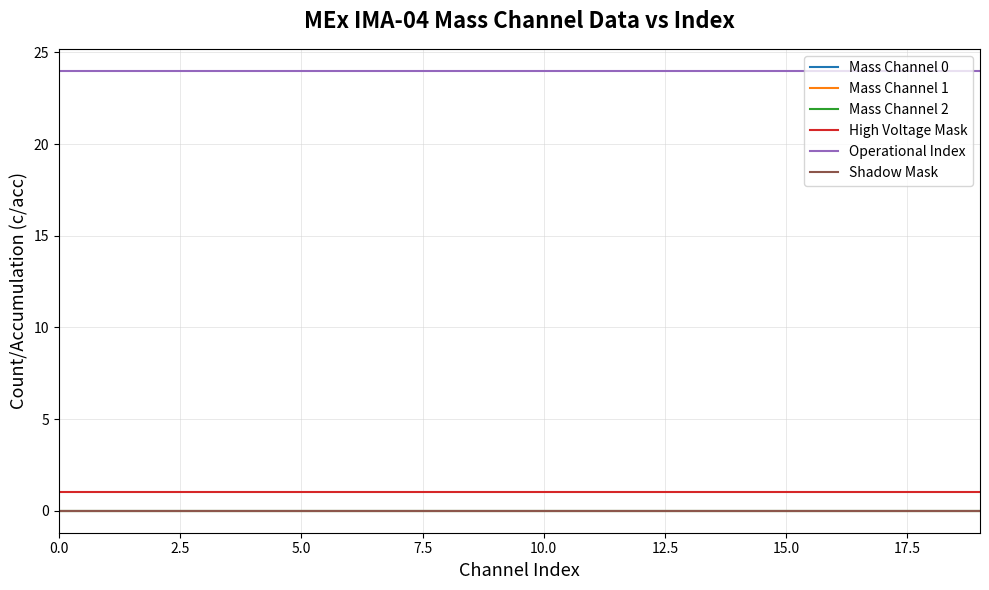

Rank the series by their maximum value, from highest to lowest.

Operational Index, High Voltage Mask, Mass Channel 0, Mass Channel 1, Mass Channel 2, Shadow Mask